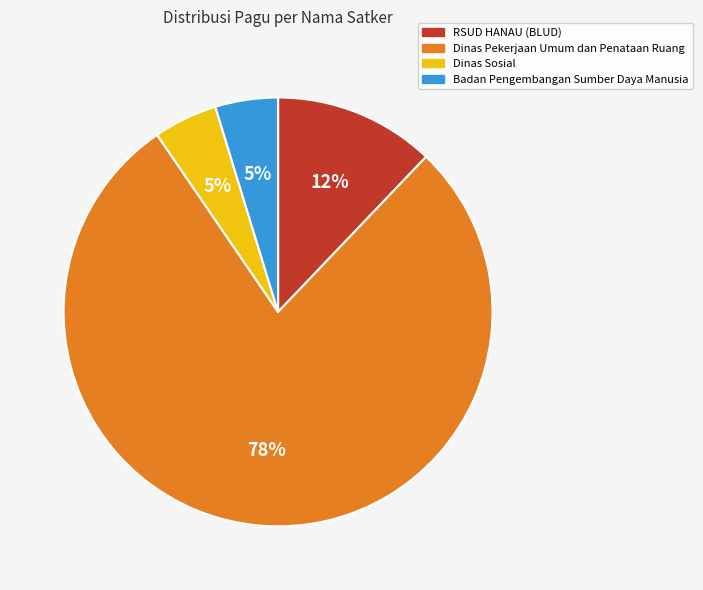

What is the largest slice in the pie chart?

Dinas Pekerjaan Umum dan Penataan Ruang